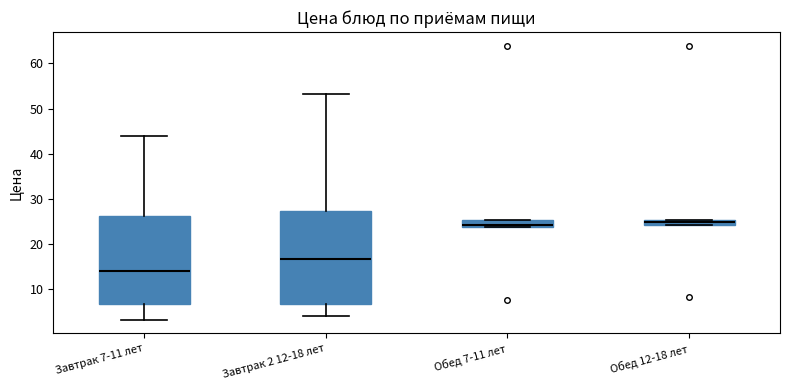

Where is the upper edge of the box for Обед 12-18 лет on the y-axis? The values are not printed on the chart, so give them approximately, as read against the axis.

25